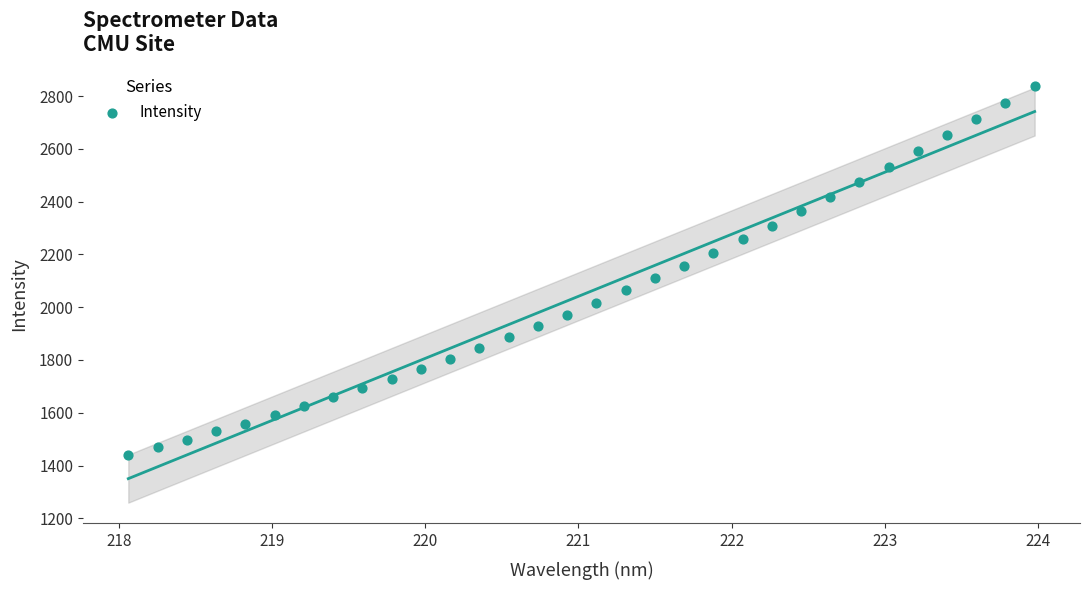

What is the range of X values (max minus min)?

5.9